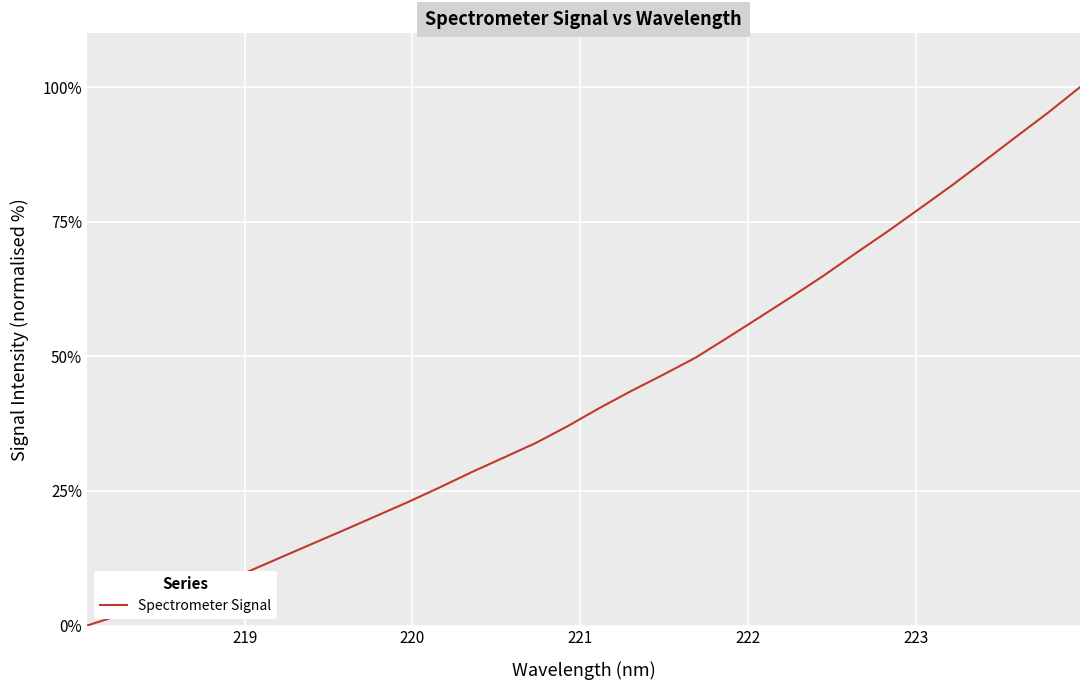

What is the average value?

42.7